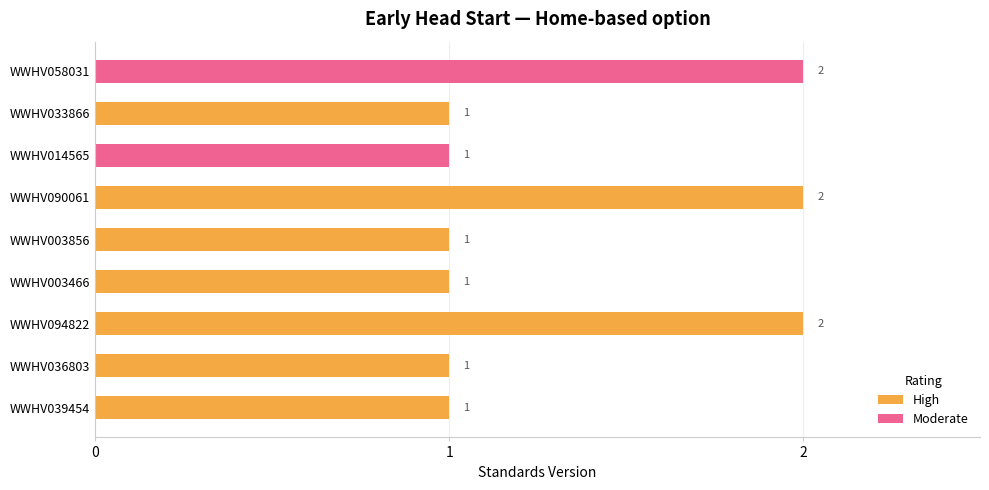

The value of High at WWHV003466 is 0. True or false?

False